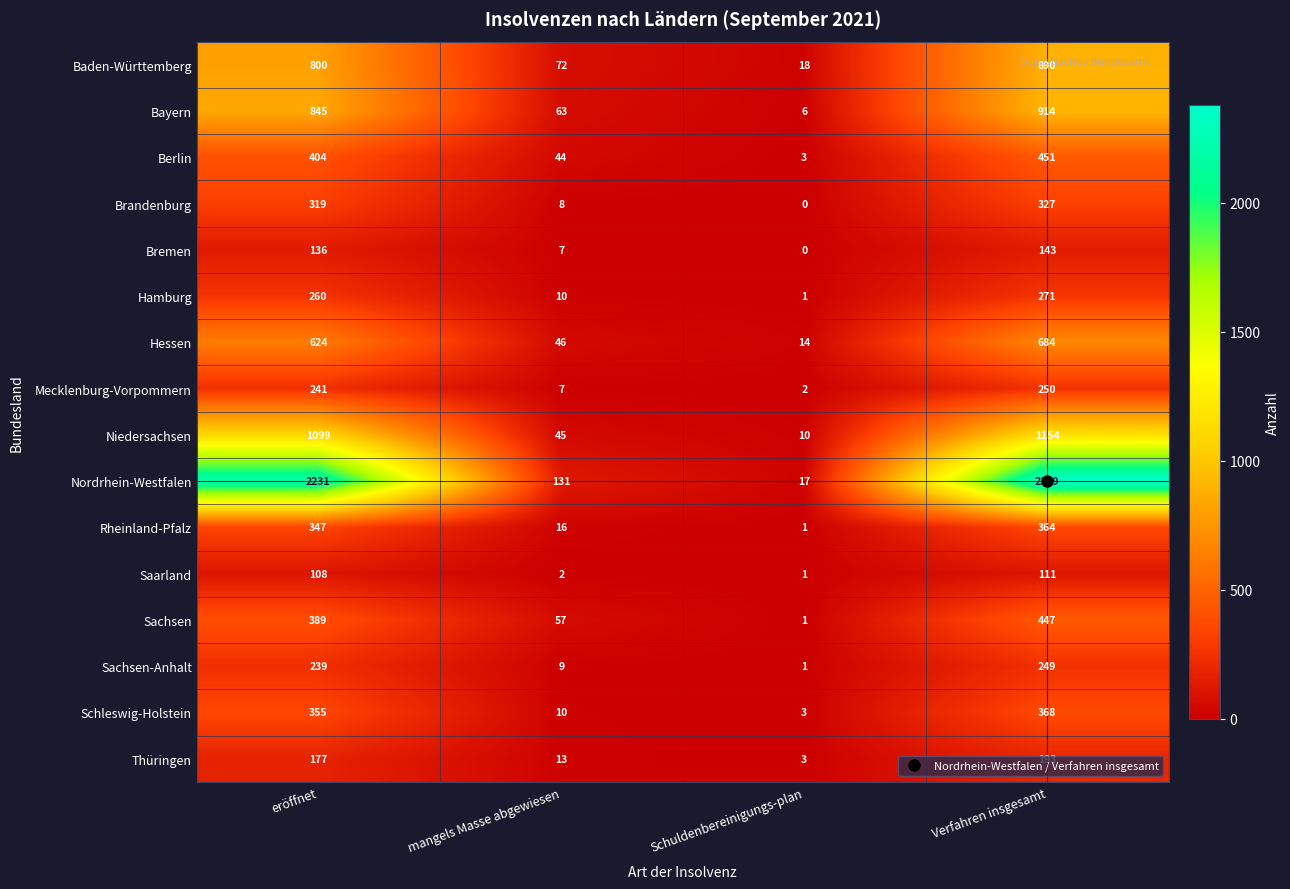

What is the spread (max minus min) of values at Verfahren insgesamt?

2268